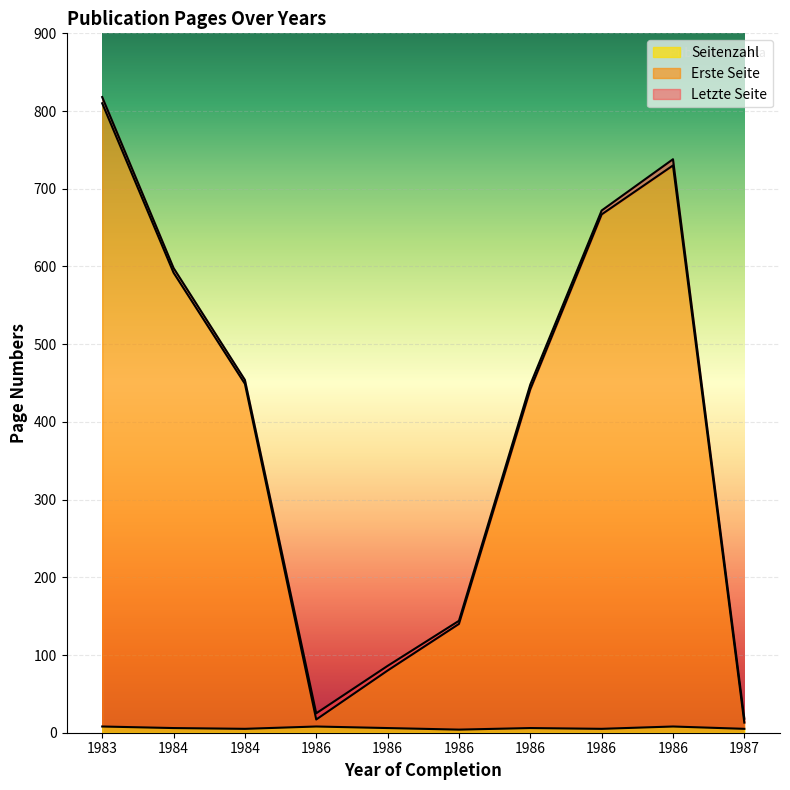

Where is the first local maximum for Seitenzahl?

1986